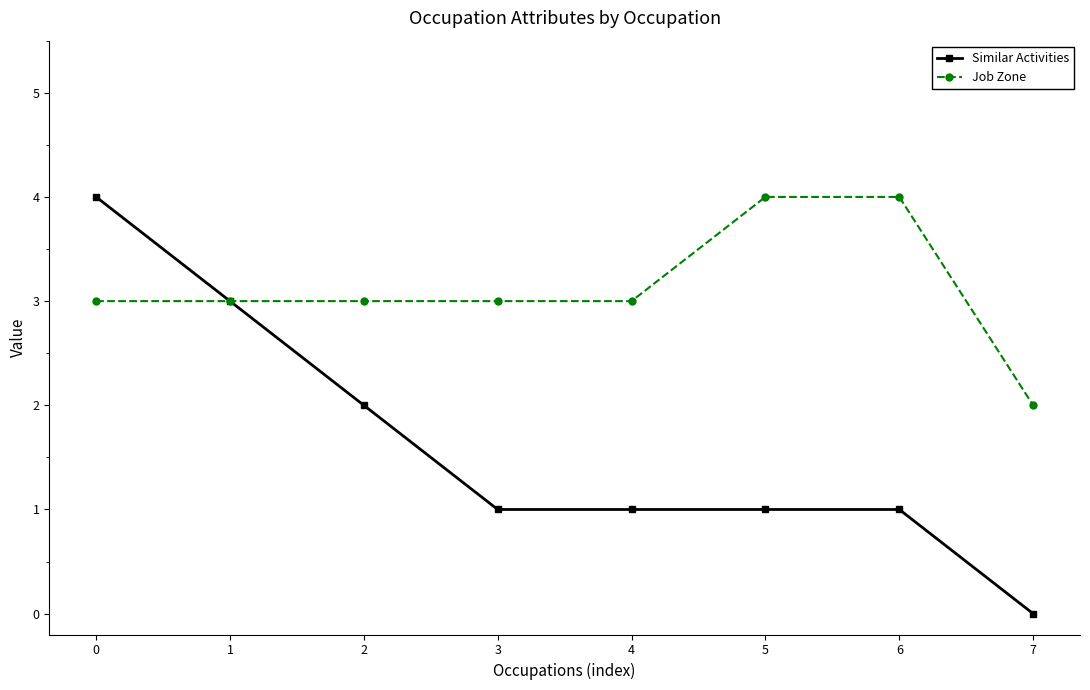

List the series in order of their overall mean, highest first.

Job Zone, Similar Activities